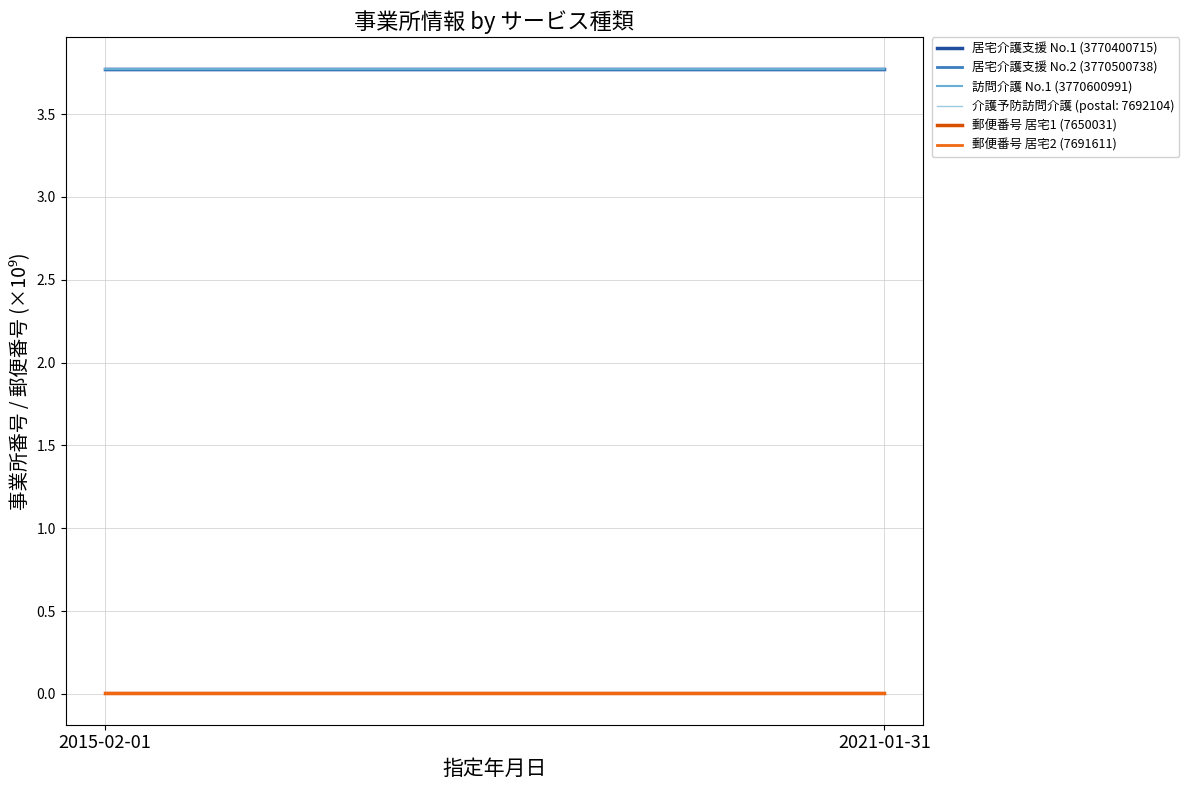

What is the total value across all series at 2015-02-01?

11.3